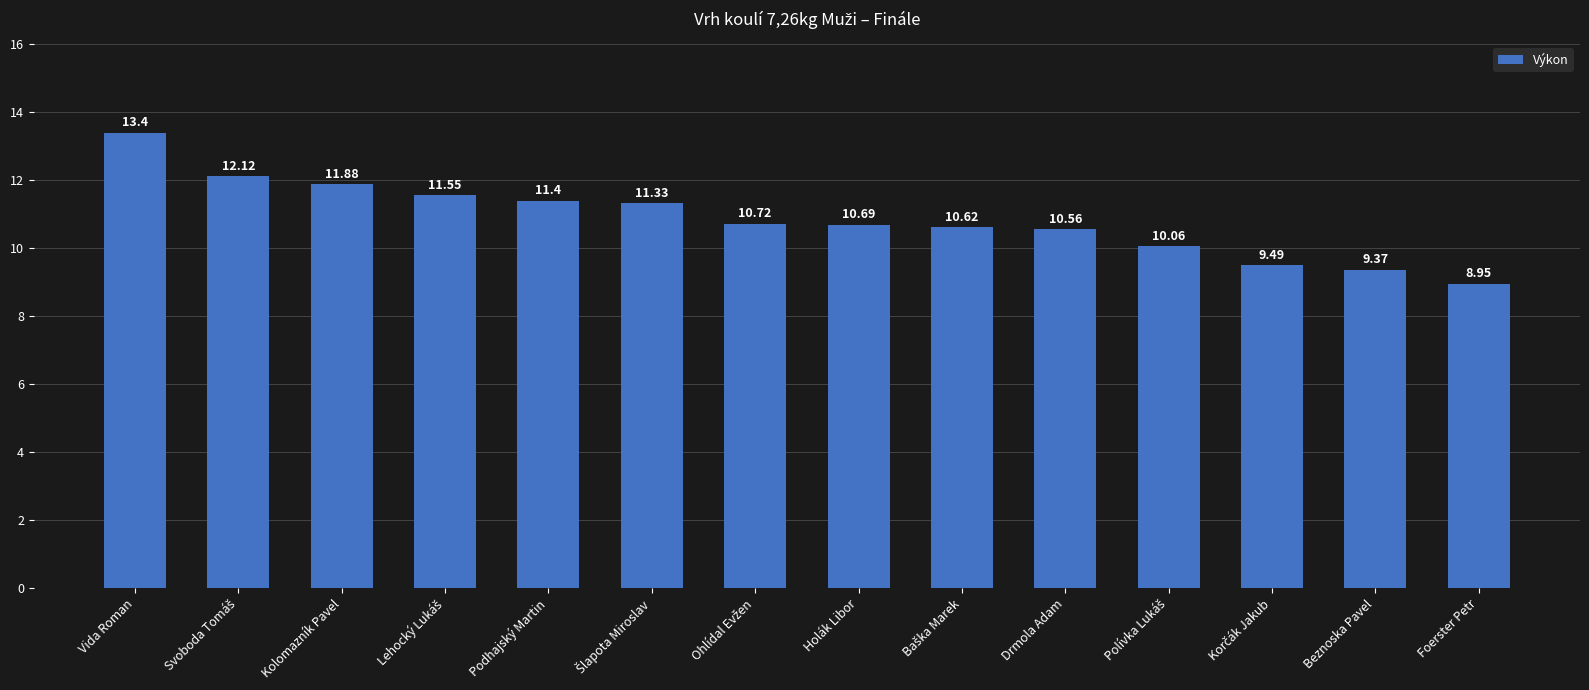

What is the ratio of the value at Kolomazník Pavel to the value at Drmola Adam?

1.1